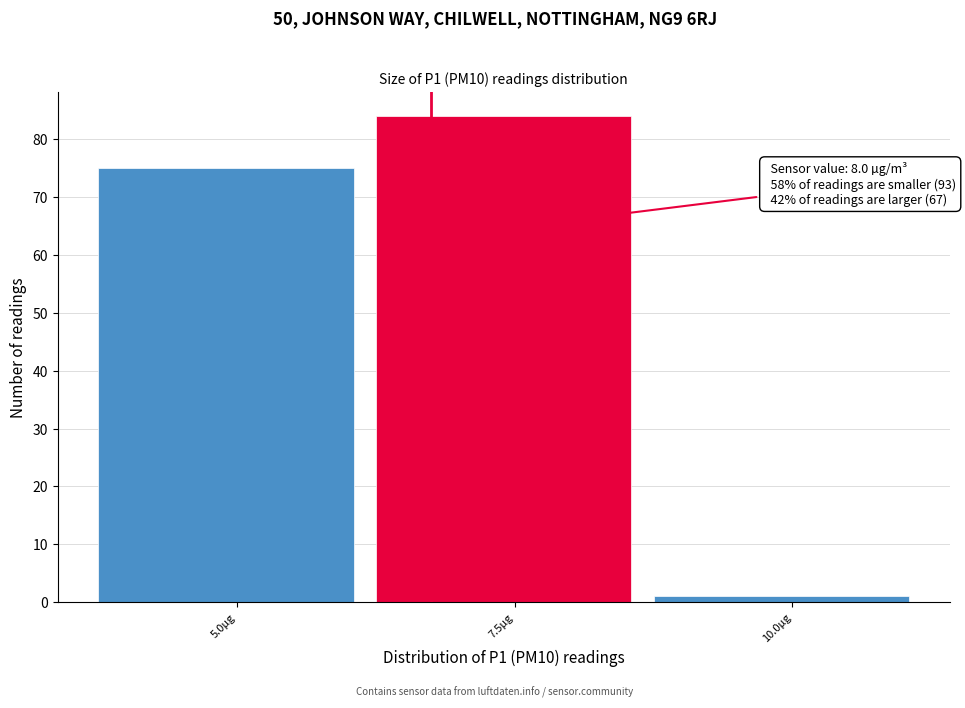

Reading left to right, extract all data points from this chart.

5.0µg=75	7.5µg=84	10.0µg=1